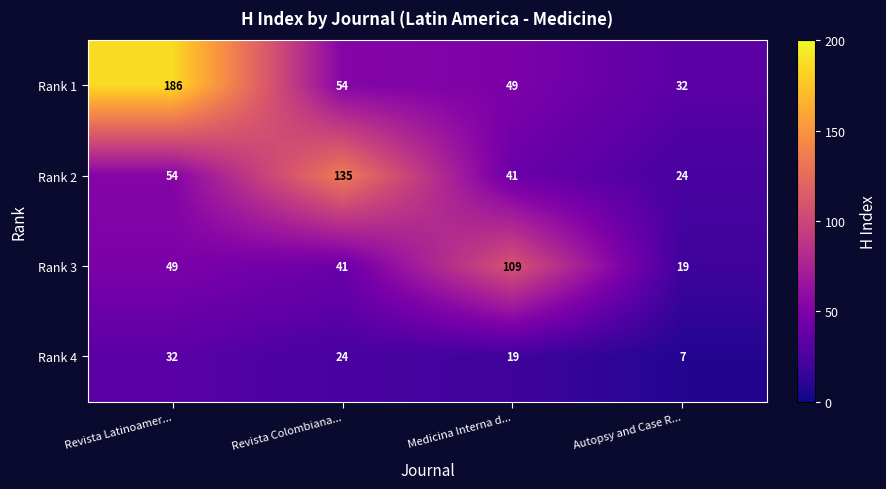

Where does the Rank 4 series first go above 24?

Revista Latinoamer...